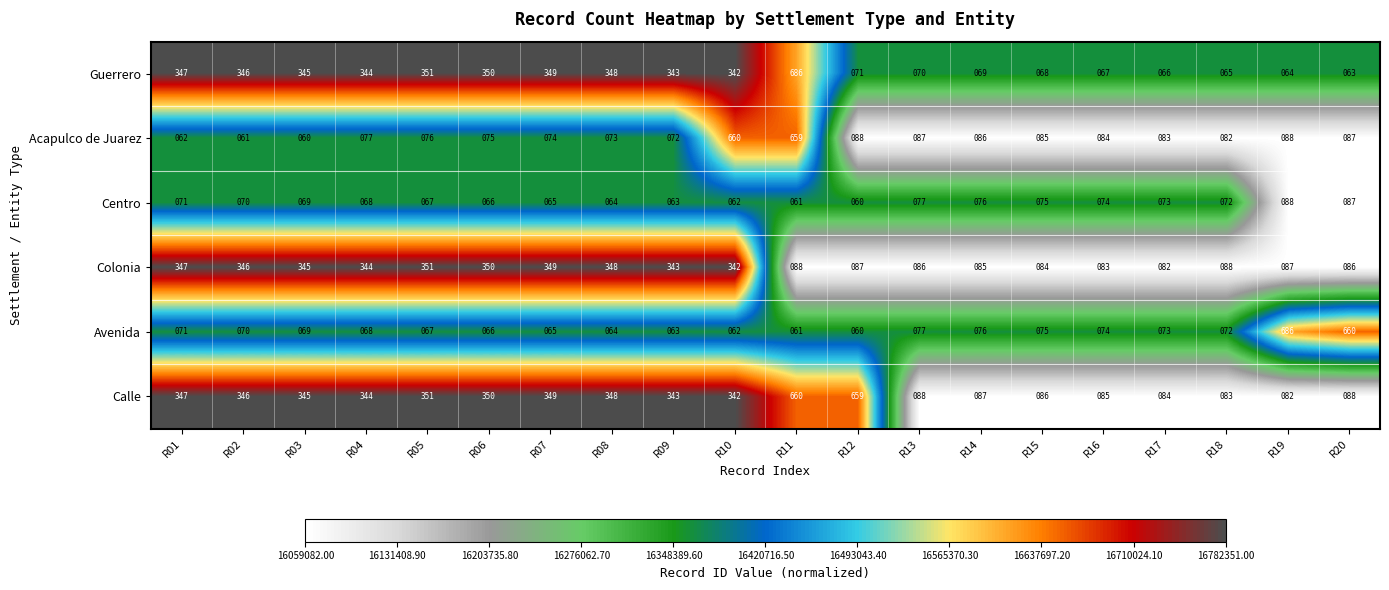

Is the value of Guerrero at R11 greater than the value of Colonia at R03?

Yes